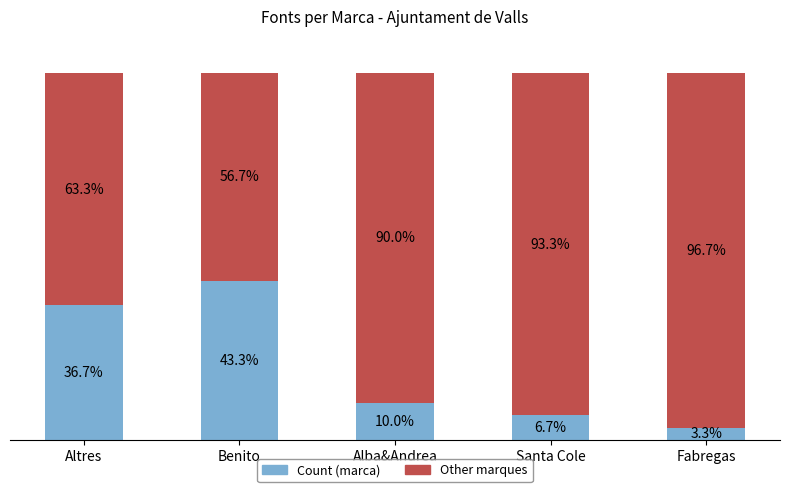

List the labels in order of Count (marca) value, largest first.

Benito, Altres, Alba&Andrea, Santa Cole, Fabregas